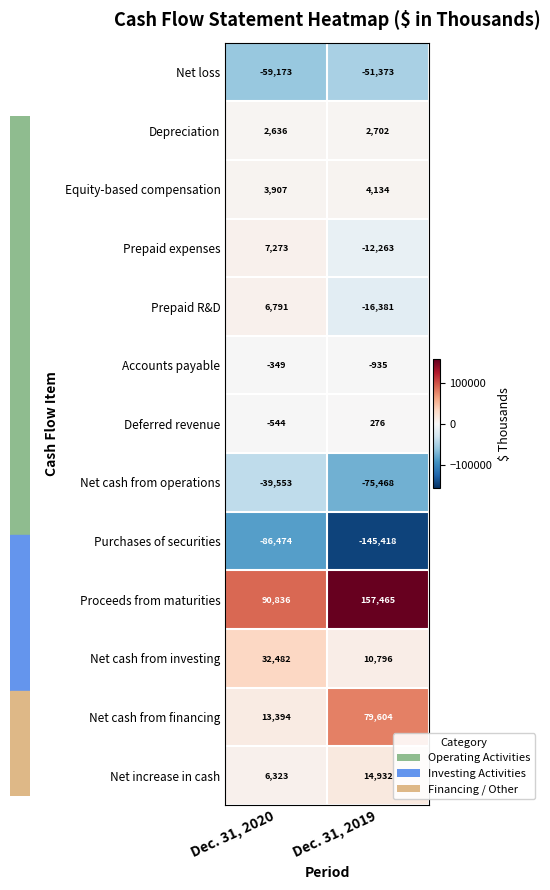

The Prepaid expenses series shows 7273 at Dec. 31, 2020. True or false?

True